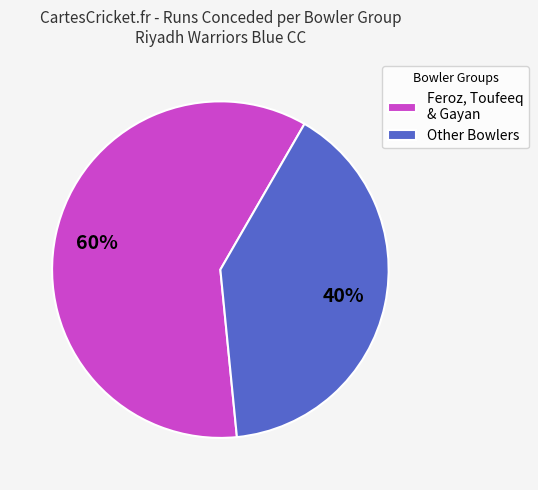

Is it true that Feroz, Toufeeq & Gayan is 46% of the pie?

False